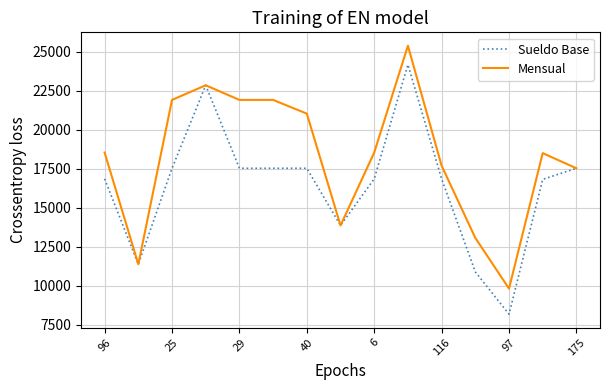

List the series in order of their overall mean, highest first.

Mensual, Sueldo Base